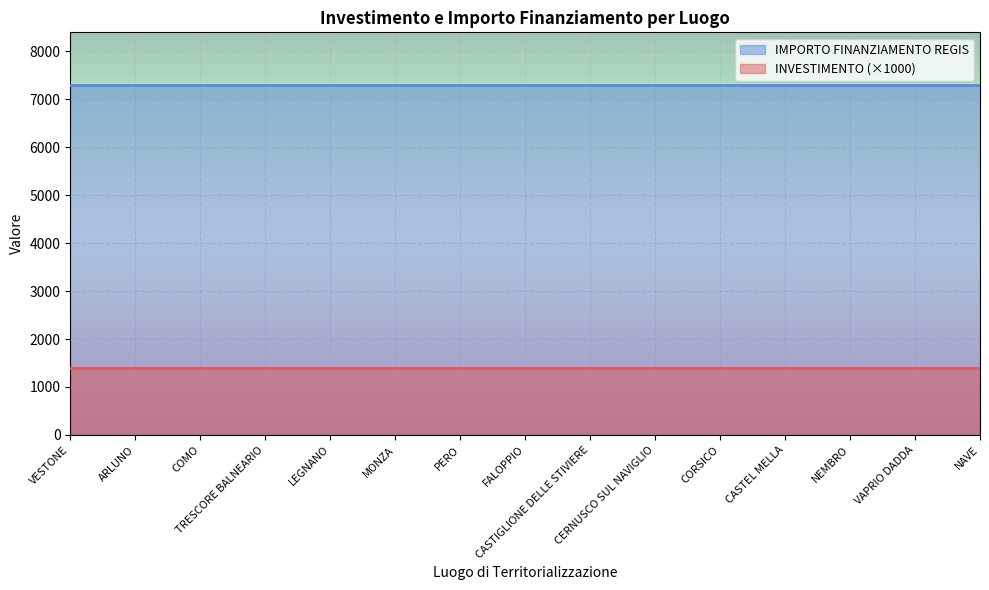

At how many categories does at least one series exceed 2434?

15